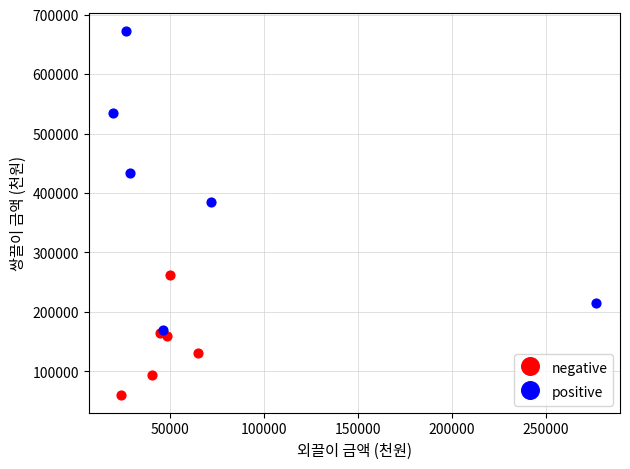

Which series reaches the minimum Y coordinate?

negative